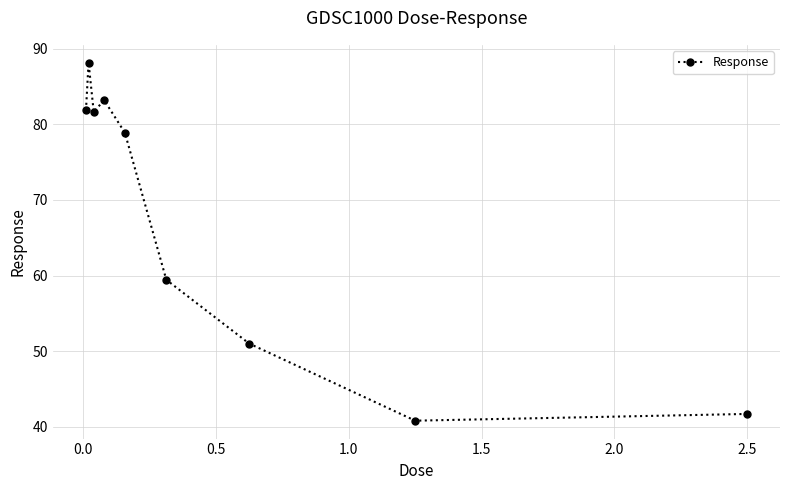

Count the number of data series in this chart.

1